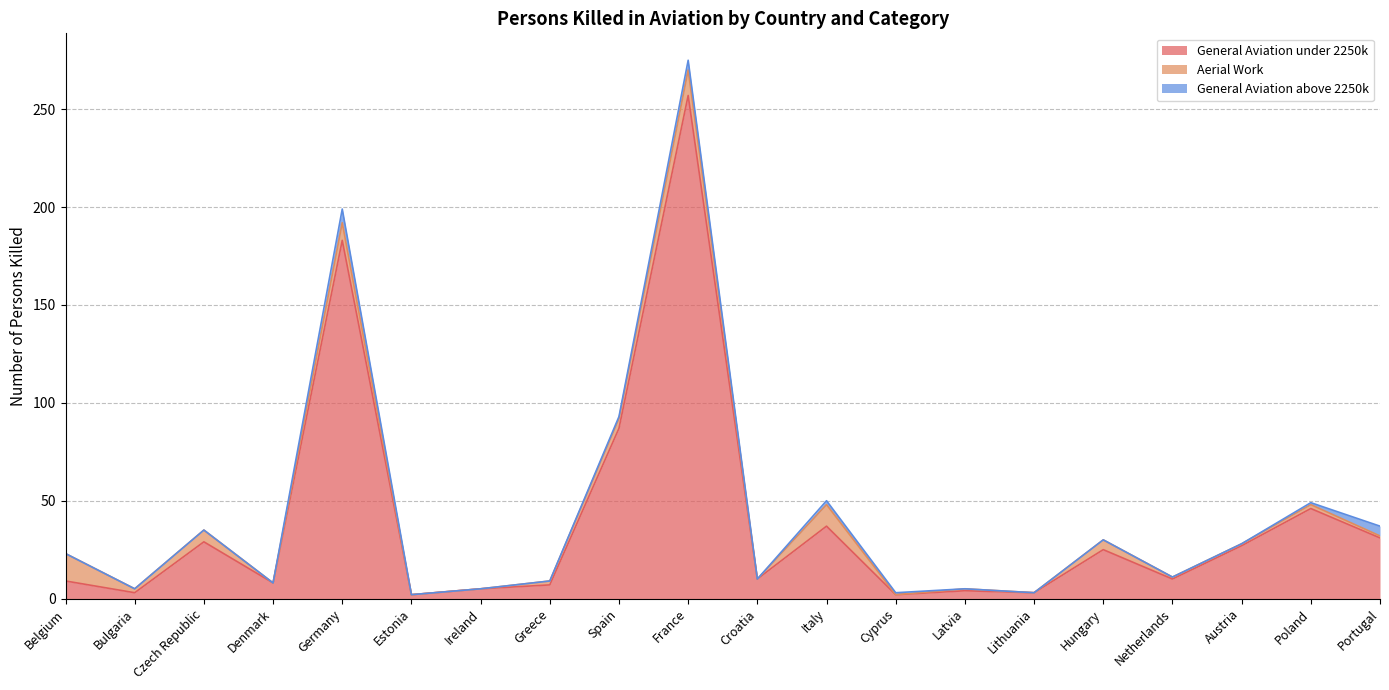

Reading left to right, extract all data points from this chart.

General Aviation under 2250k: Belgium=9	Bulgaria=3	Czech Republic=29	Denmark=8	Germany=183	Estonia=2	Ireland=5	Greece=7	Spain=87	France=257	Croatia=10	Italy=37	Cyprus=2	Latvia=4	Lithuania=3	Hungary=25	Netherlands=10	Austria=27	Poland=46	Portugal=31
Aerial Work: Belgium=14	Bulgaria=2	Czech Republic=6	Denmark=0	Germany=9	Estonia=0	Ireland=0	Greece=2	Spain=5	France=13	Croatia=0	Italy=11	Cyprus=0	Latvia=1	Lithuania=0	Hungary=5	Netherlands=1	Austria=1	Poland=2	Portugal=1
General Aviation above 2250k: Belgium=0	Bulgaria=0	Czech Republic=0	Denmark=0	Germany=7	Estonia=0	Ireland=0	Greece=0	Spain=1	France=5	Croatia=0	Italy=2	Cyprus=1	Latvia=0	Lithuania=0	Hungary=0	Netherlands=0	Austria=0	Poland=1	Portugal=5